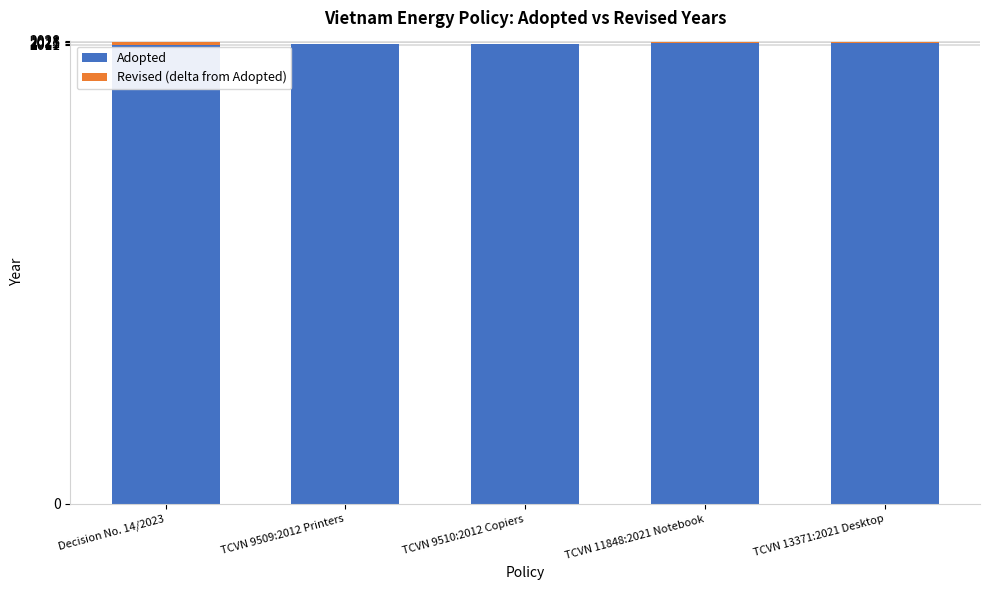

How many data points does each series have?

5